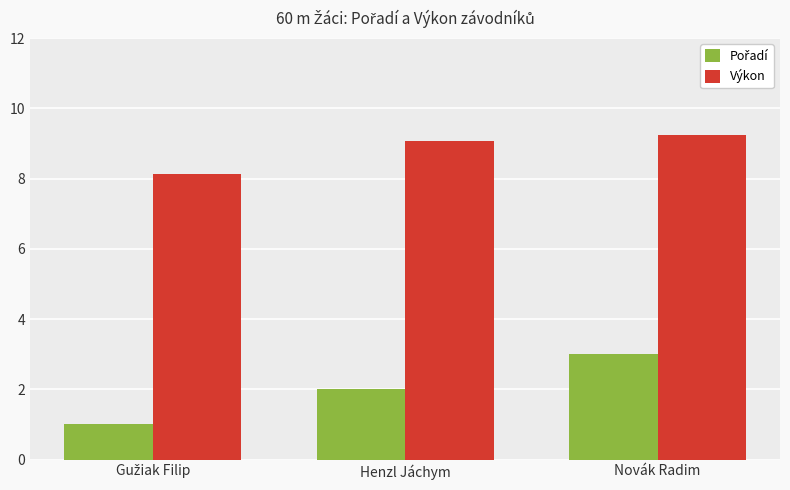

What is the difference between the second highest and minimum values in the Výkon series?

0.9